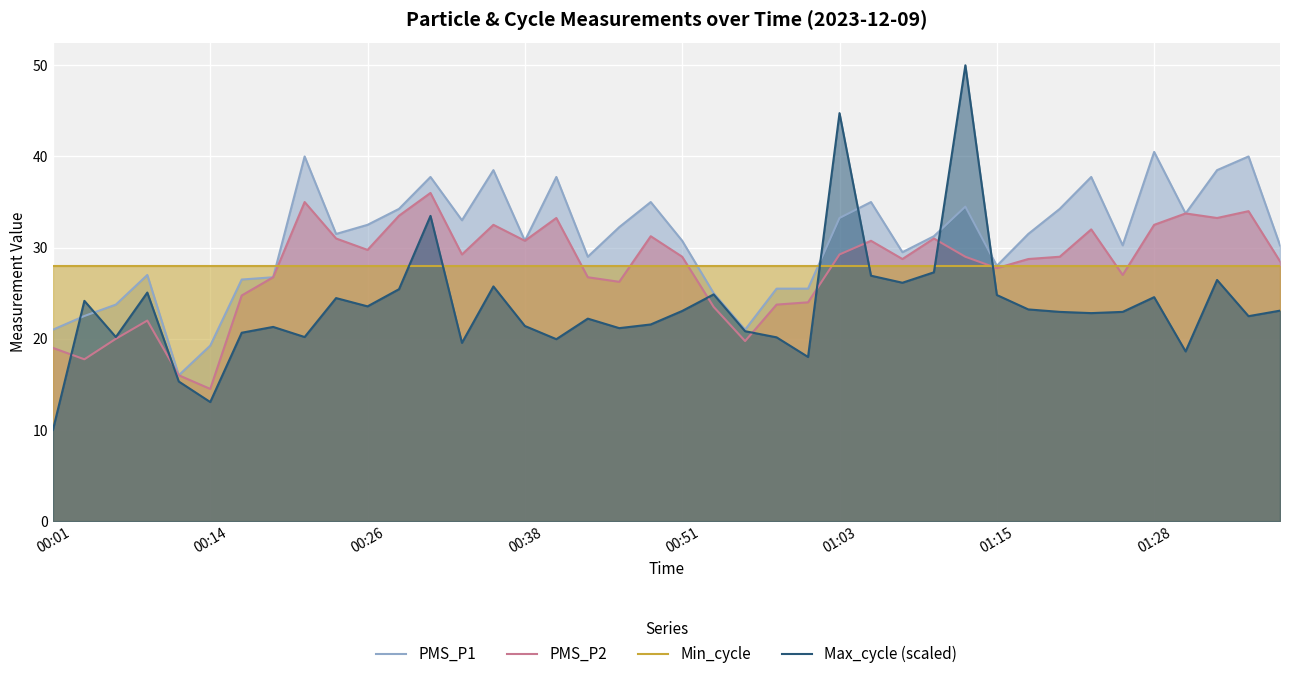

Rank the series by their maximum value, from lowest to highest.

Min_cycle, PMS_P2, PMS_P1, Max_cycle (scaled)